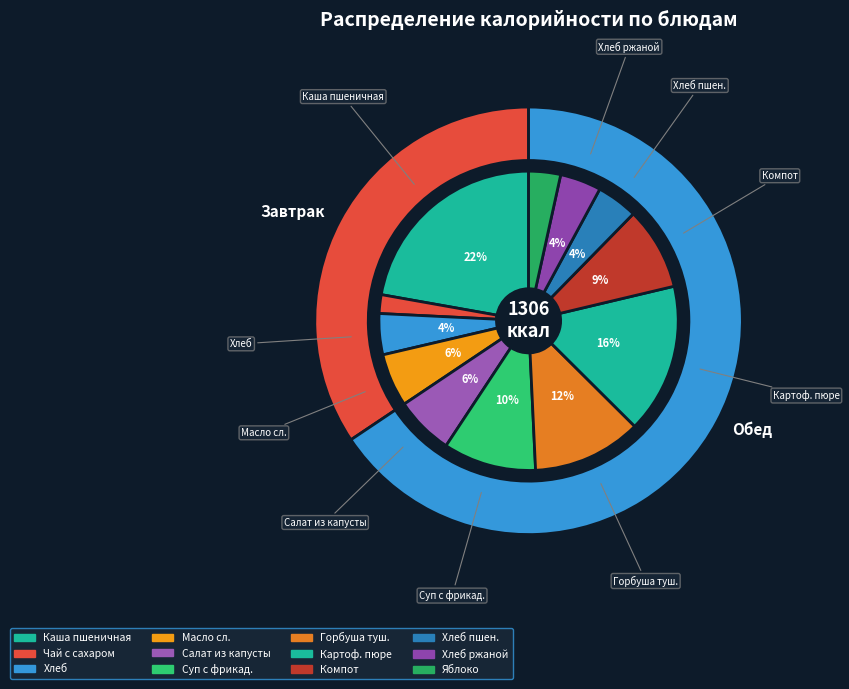

To the nearest percent, what is the difference between the Компот из чернослива and Хлеб из смеси ржаной и пшеничной муки slice percentages?

5%